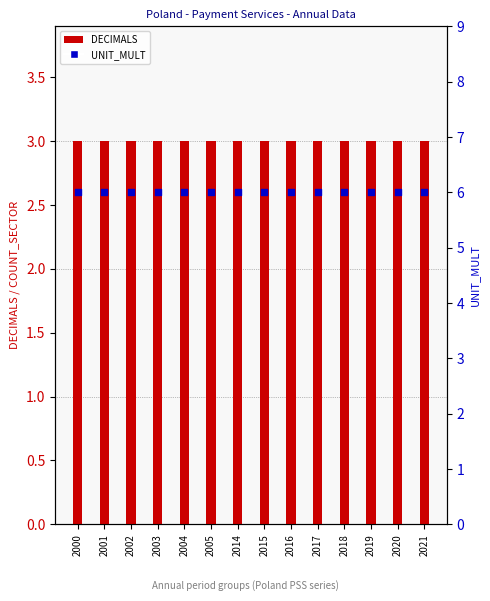

Which series has the largest total across all categories?

UNIT_MULT